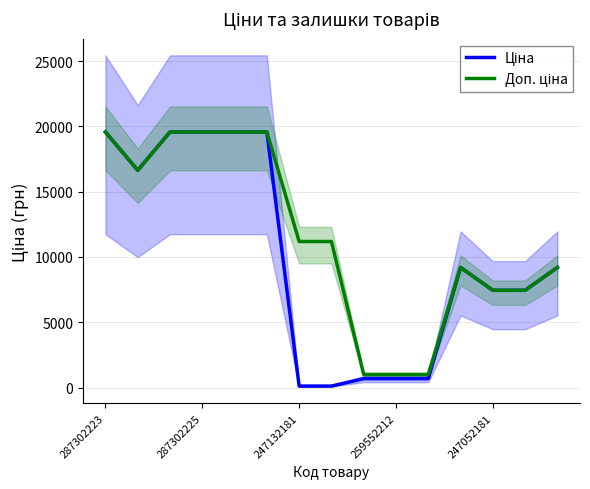

Count the number of categories in the chart.

15